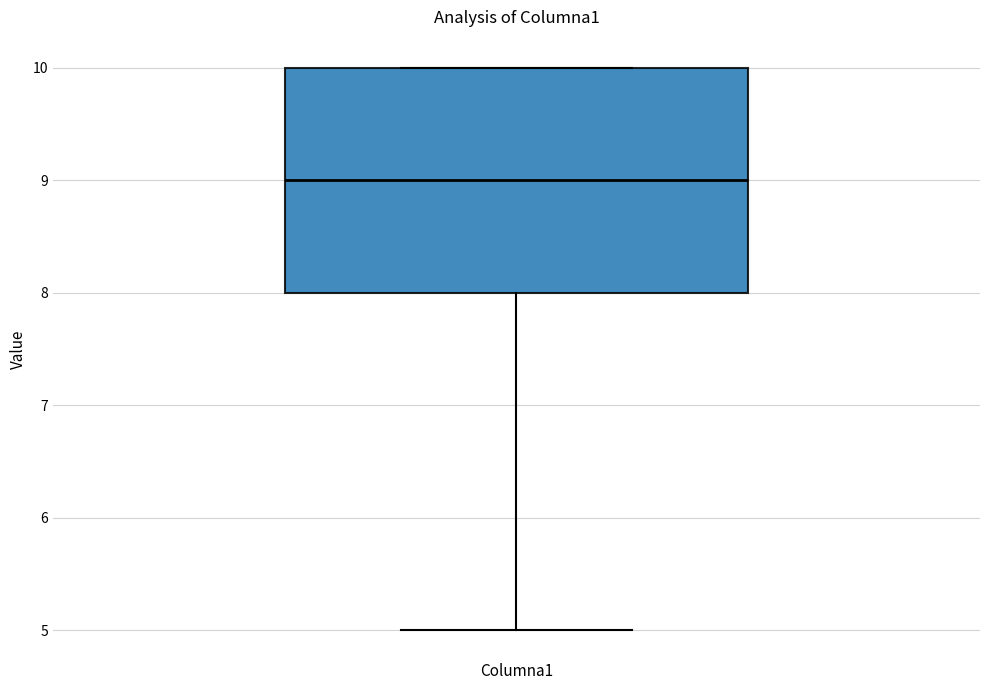

Transcribe this box plot: give where the median line is, the range the box spans, and where the two whiskers end, as read against the y-axis. The values are not printed on the chart, so give them approximately, as read against the axis.

median 9, box 8 to 10, whiskers 5 to 10